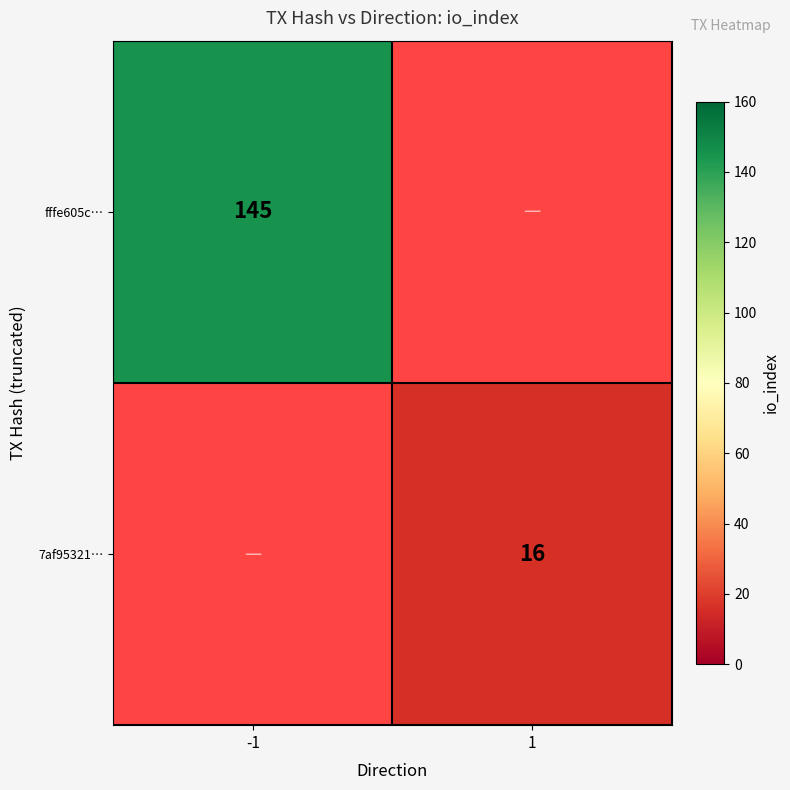

The 7af95321… series shows 16 at 1. True or false?

True